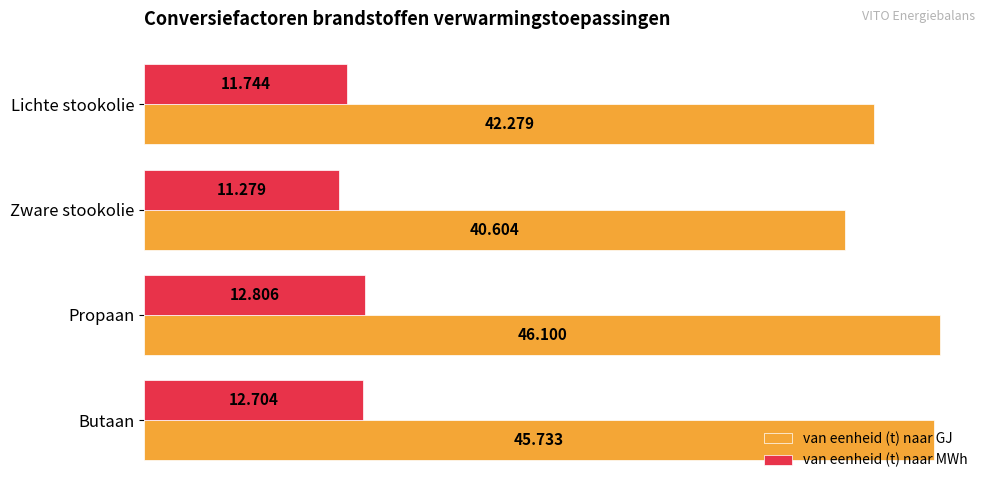

Where is van eenheid (t) naar GJ nearest to the value 43?

Lichte stookolie